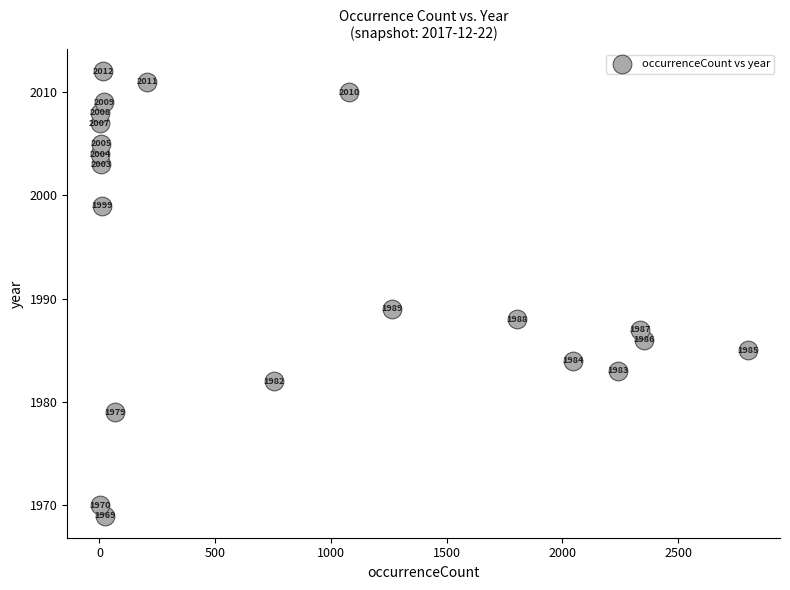

What is the range of Y values (max minus min)?

43